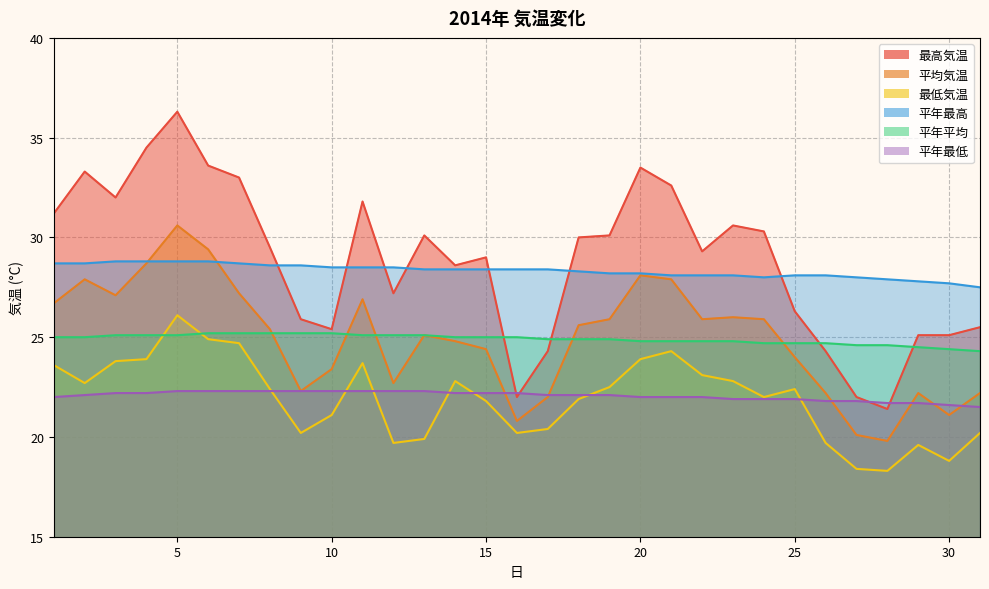

How many lines are shown in the chart?

6